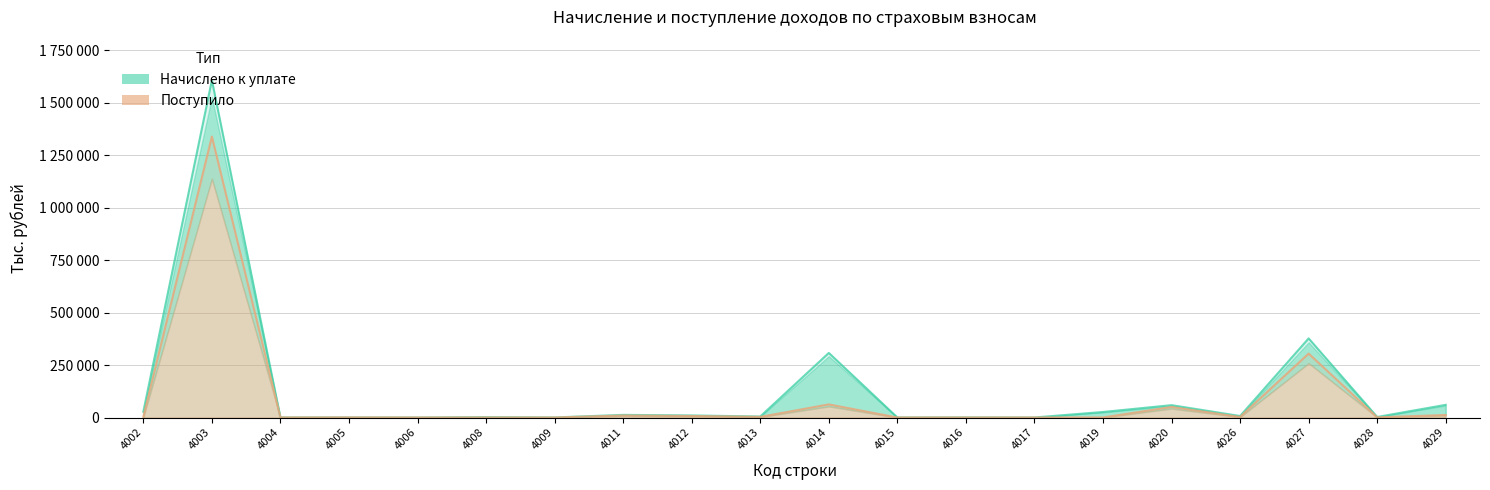

What is the smallest value displayed?

4